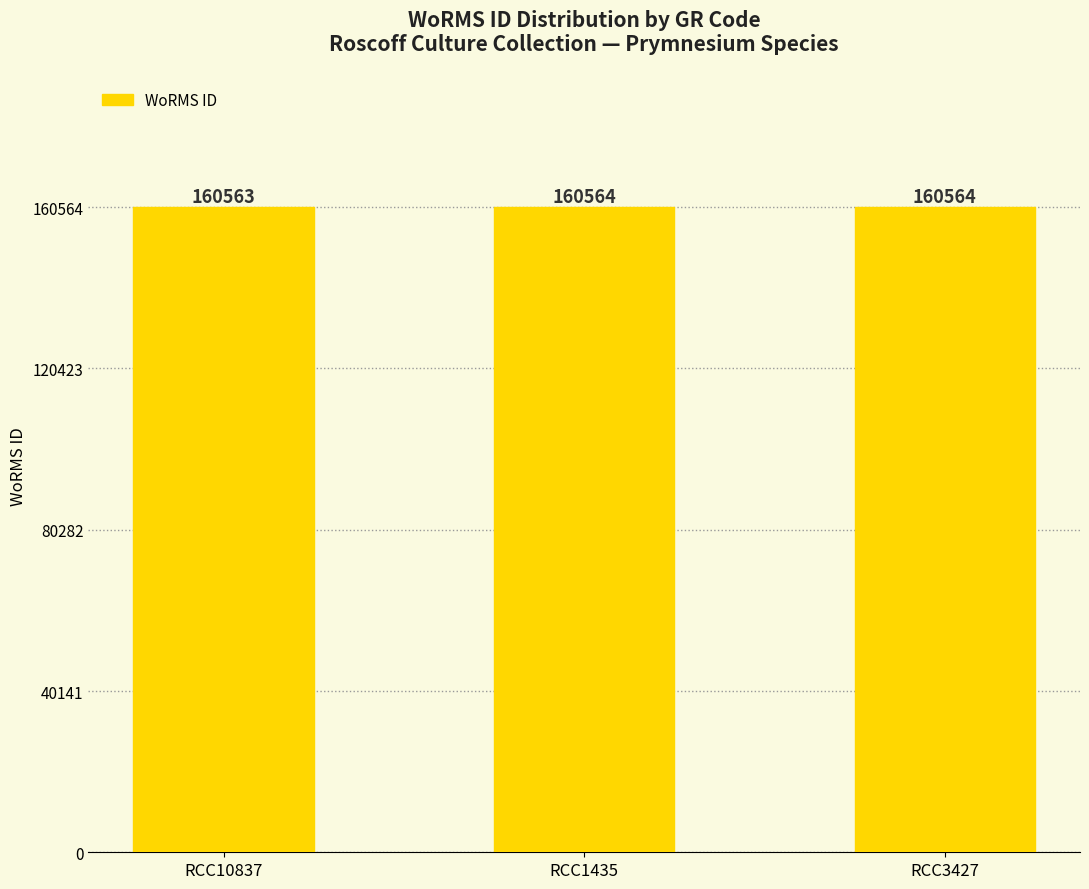

Which has a higher value, RCC10837 or RCC1435?

RCC1435